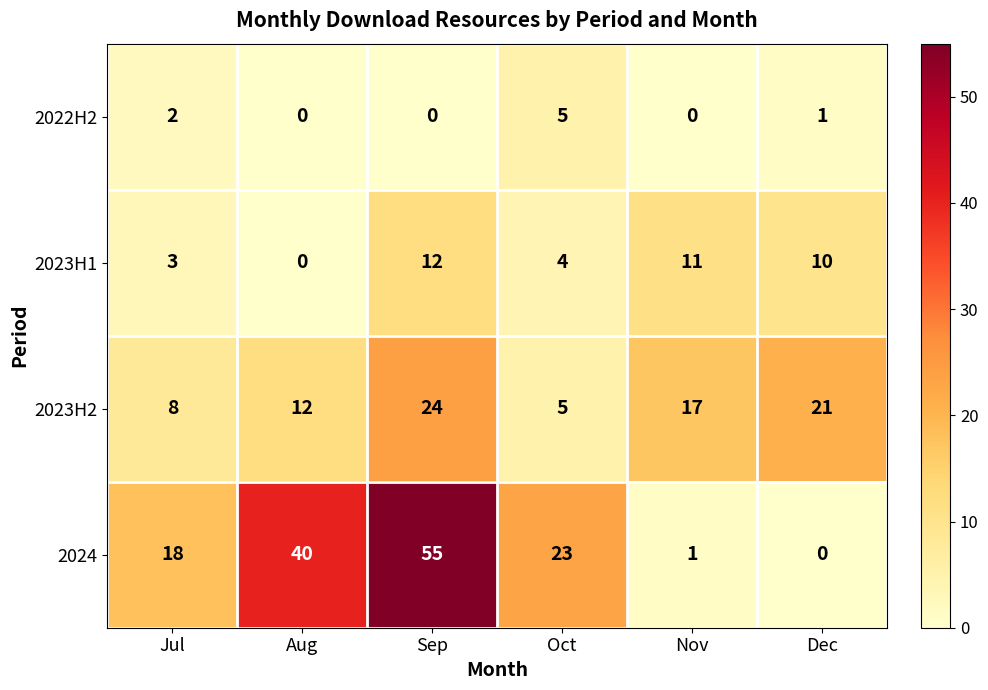

What is the difference between the highest and lowest values at Oct?

19